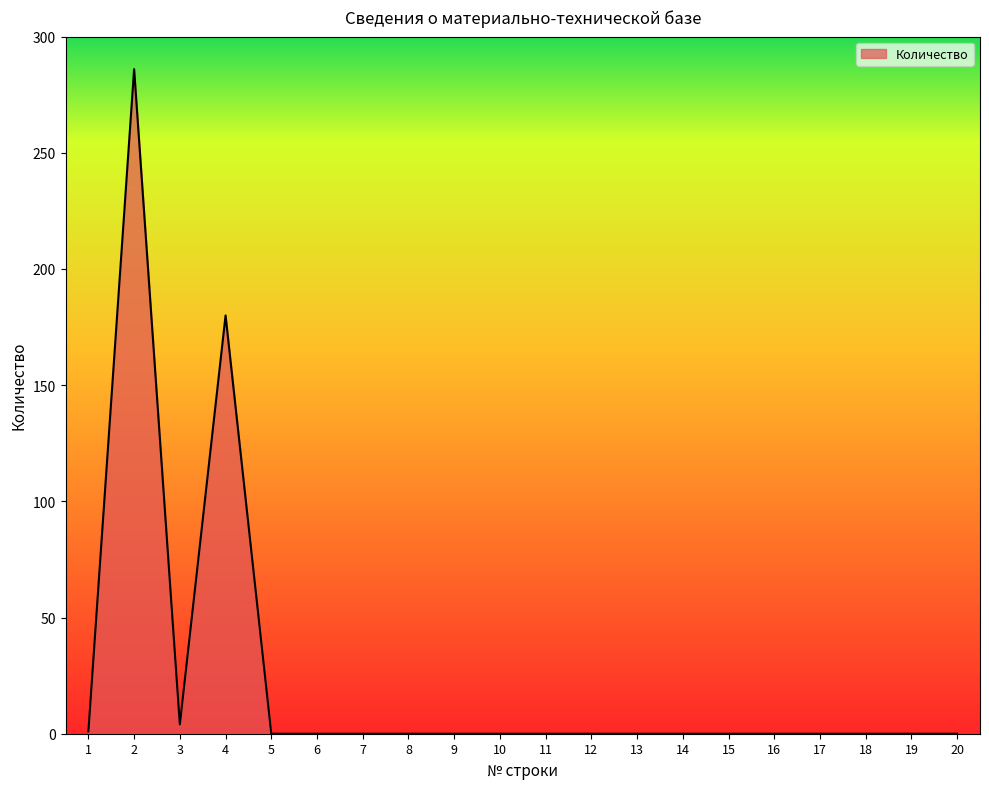

True or false: the data shows -143 at 14.

False